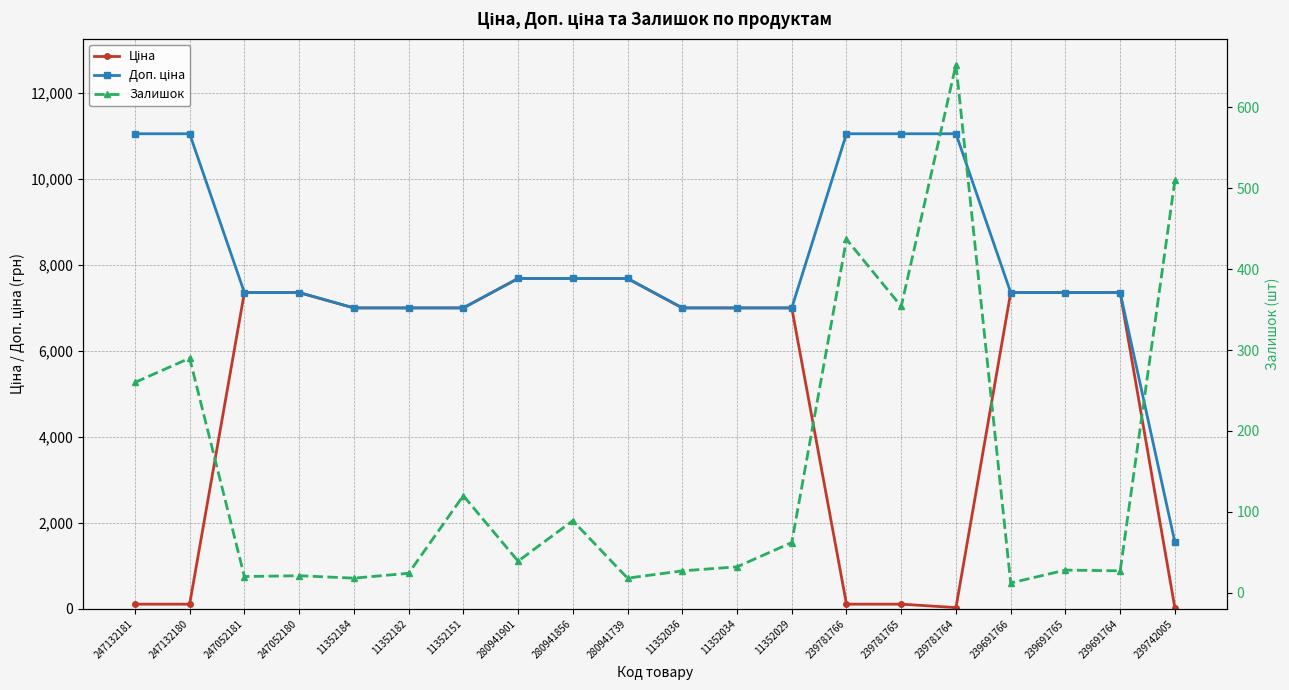

True or false: Доп. ціна and Залишок cross at least once.

False